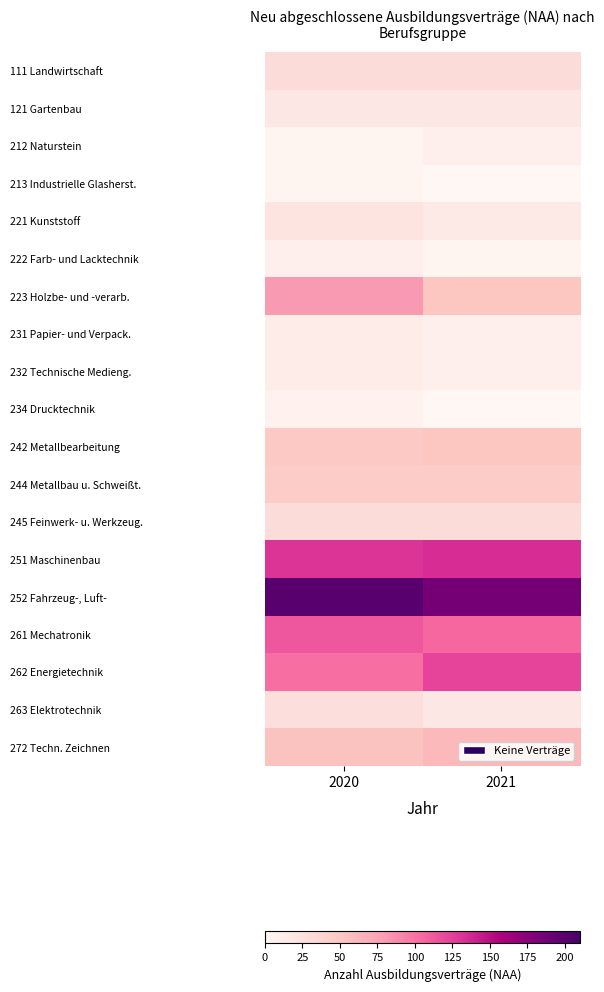

Reading left to right, transcribe all the data shown in this chart.

111 Landwirtschaft: 2020=30	2021=30
121 Gartenbau: 2020=18	2021=18
212 Naturstein: 2020=3	2021=9
213 Industrielle Glasherst.: 2020=3	2021=0
221 Kunststoff: 2020=21	2021=15
222 Farb- und Lacktechnik: 2020=9	2021=3
223 Holzbe- und -verarb.: 2020=81	2021=51
231 Papier- und Verpack.: 2020=12	2021=9
232 Technische Medieng.: 2020=12	2021=9
234 Drucktechnik: 2020=6	2021=0
242 Metallbearbeitung: 2020=48	2021=51
244 Metallbau u. Schweißt.: 2020=45	2021=45
245 Feinwerk- u. Werkzeug.: 2020=30	2021=30
251 Maschinenbau: 2020=132	2021=135
252 Fahrzeug-, Luft-: 2020=201	2021=186
261 Mechatronik: 2020=114	2021=105
262 Energietechnik: 2020=102	2021=123
263 Elektrotechnik: 2020=27	2021=18
272 Techn. Zeichnen: 2020=54	2021=60